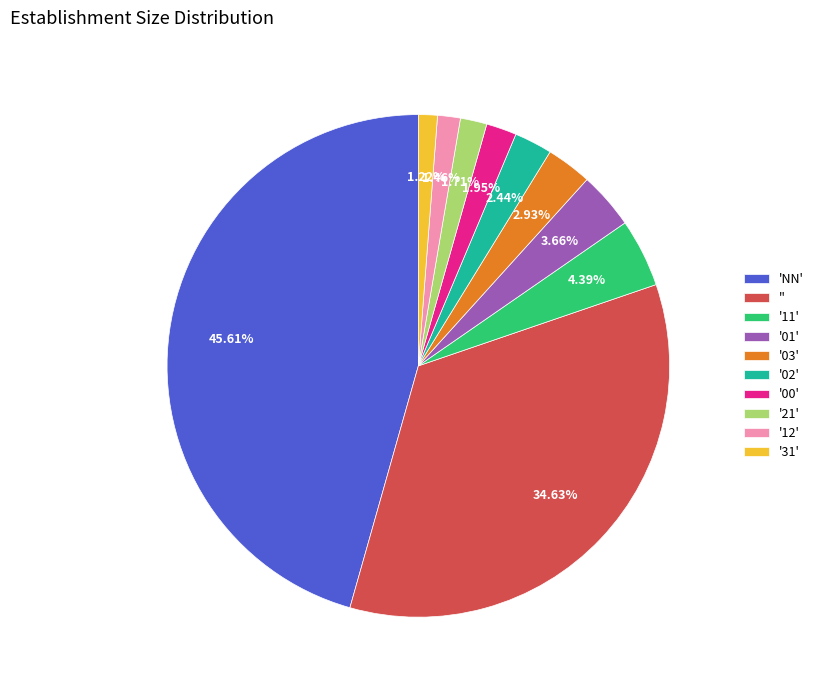

Is '12' the majority of the pie?

No